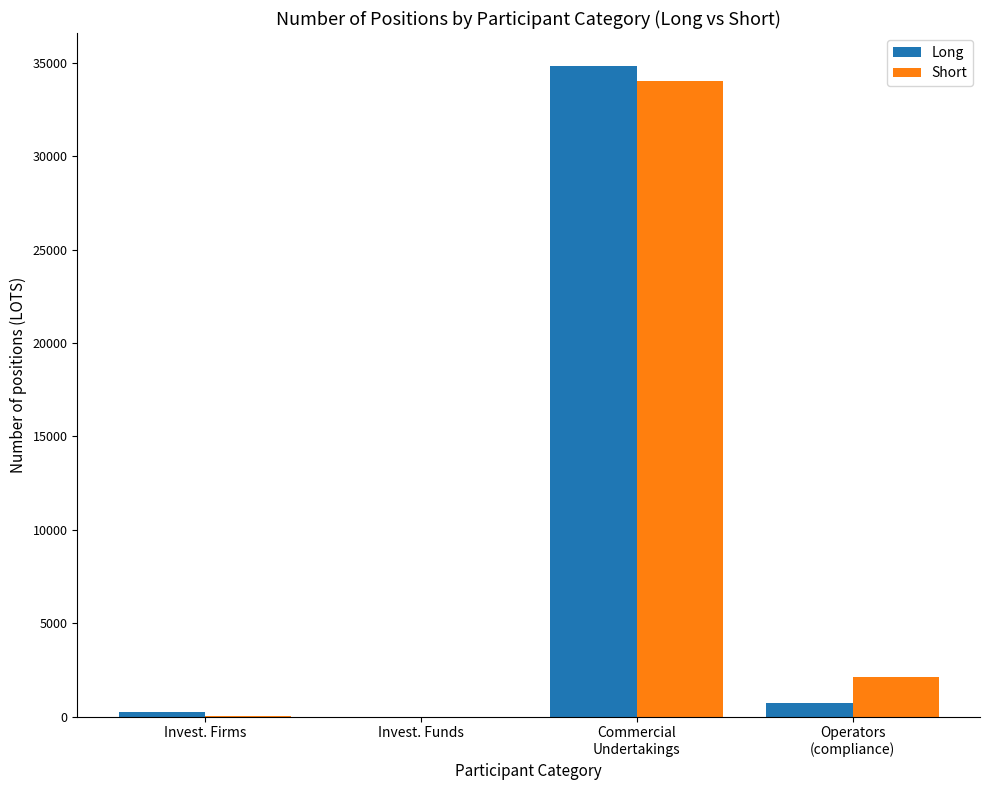

What is the sum of all Short values?

36211